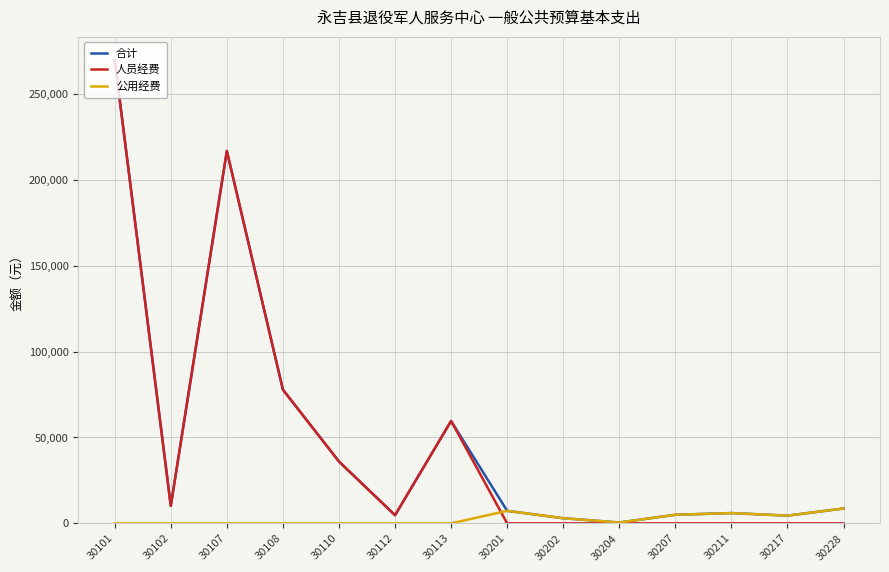

At which category does the chart reach its peak across all series?

30101